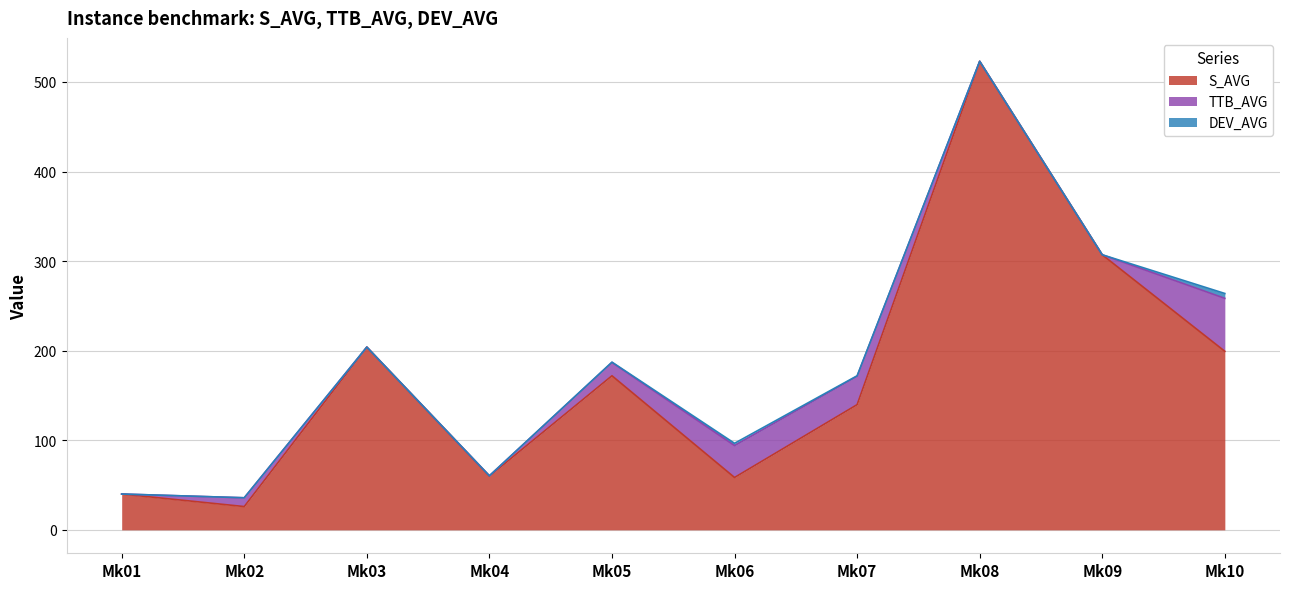

What is the difference between the second highest and minimum values in the S_AVG series?

281.0